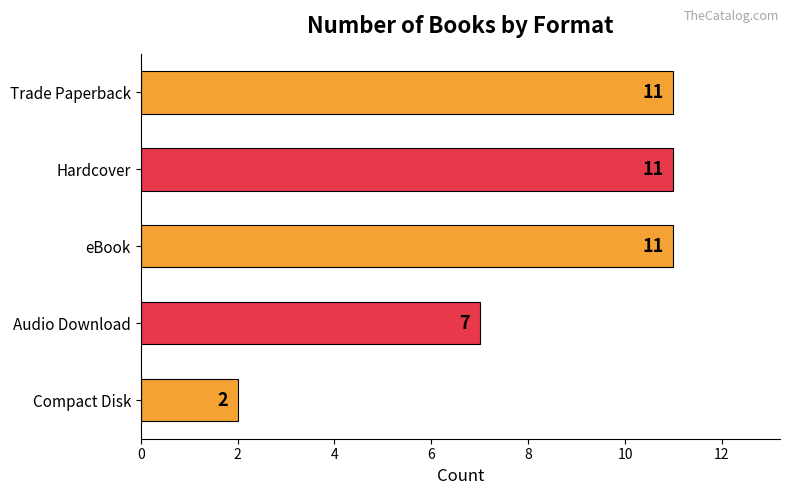

How many bars are there in total?

5